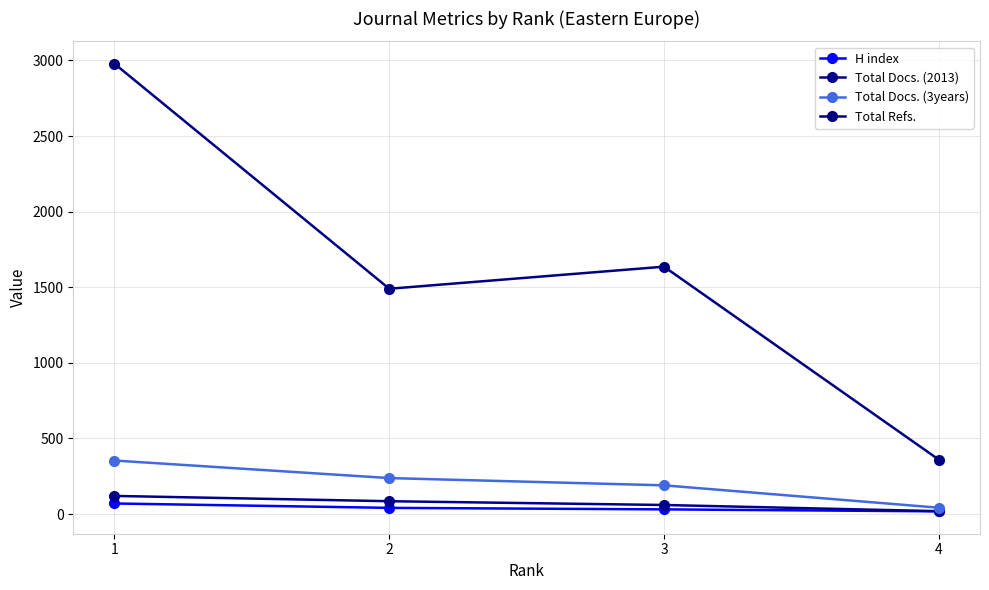

How many distinct data groups are displayed?

4